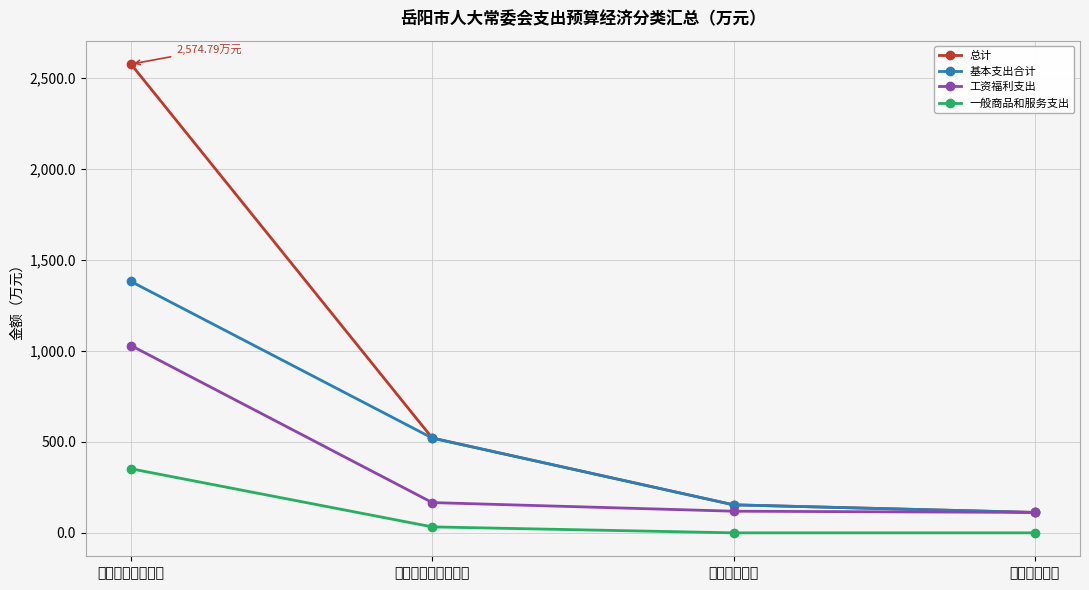

List the series in order of their peak value, highest first.

总计, 基本支出合计, 工资福利支出, 一般商品和服务支出